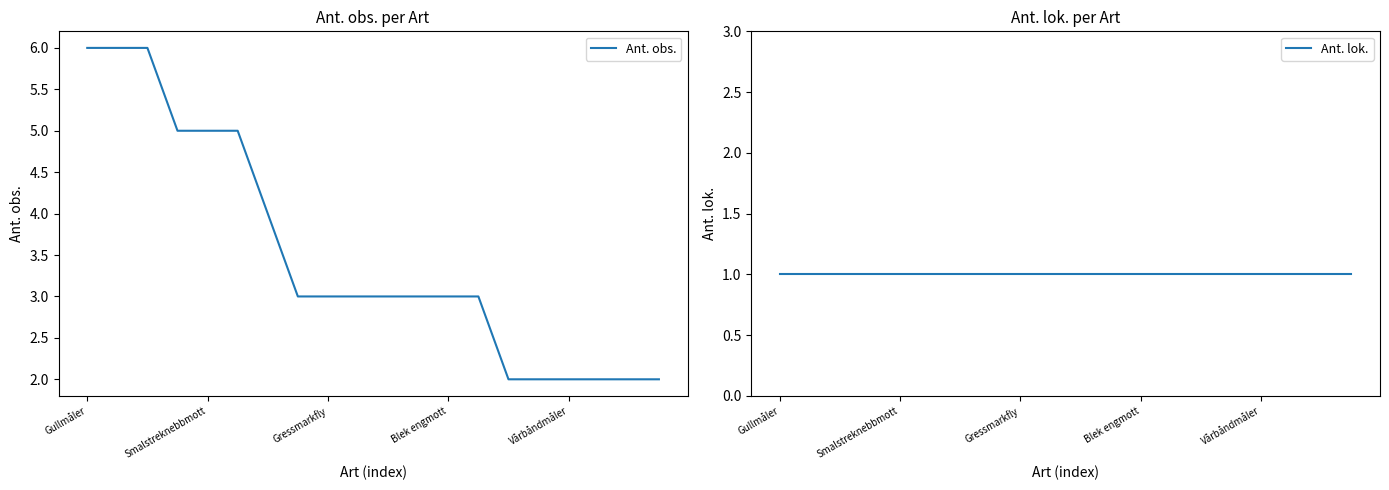

Reading right to left, list all the values displayed in this chart.

Ant. obs.: 2	2	2	2	2	2	3	3	3	3	3	3	3	4	5	5	5	6	6	6
Ant. lok.: 1	1	1	1	1	1	1	1	1	1	1	1	1	1	1	1	1	1	1	1